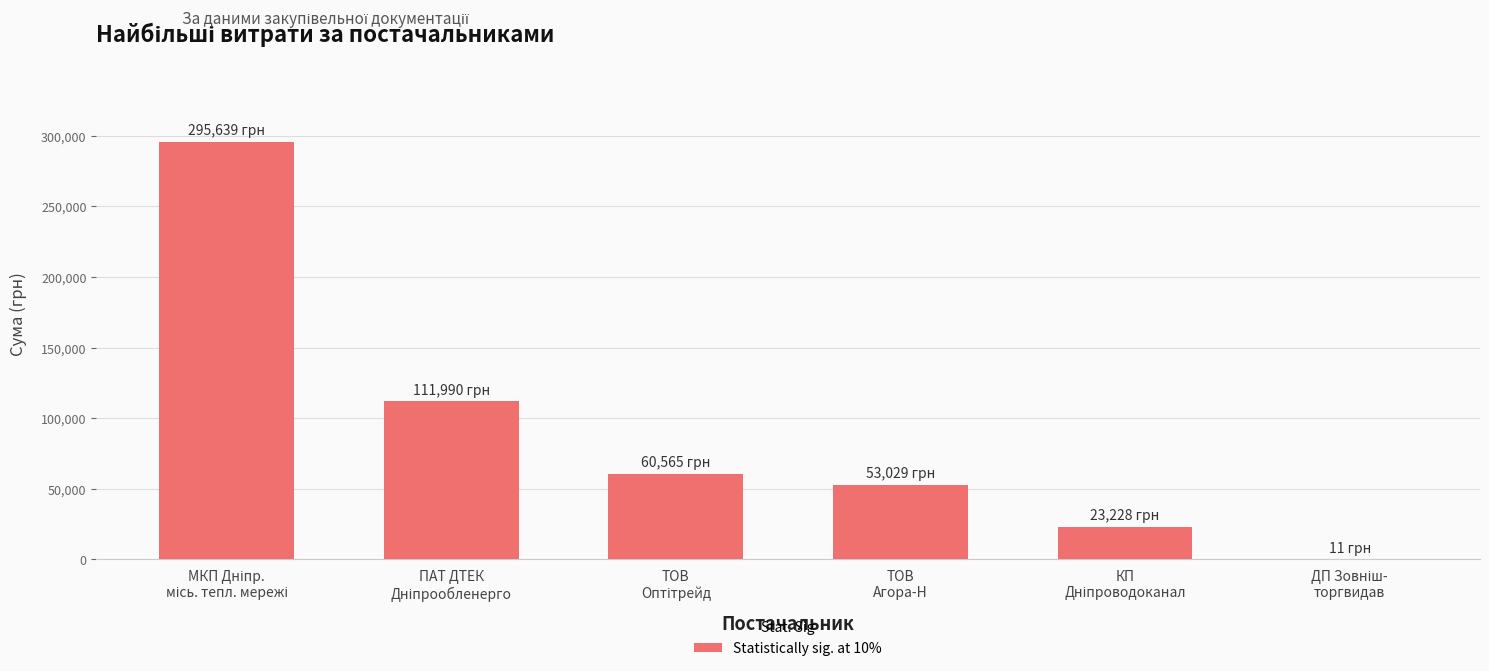

What is the greatest value displayed?

295638.6